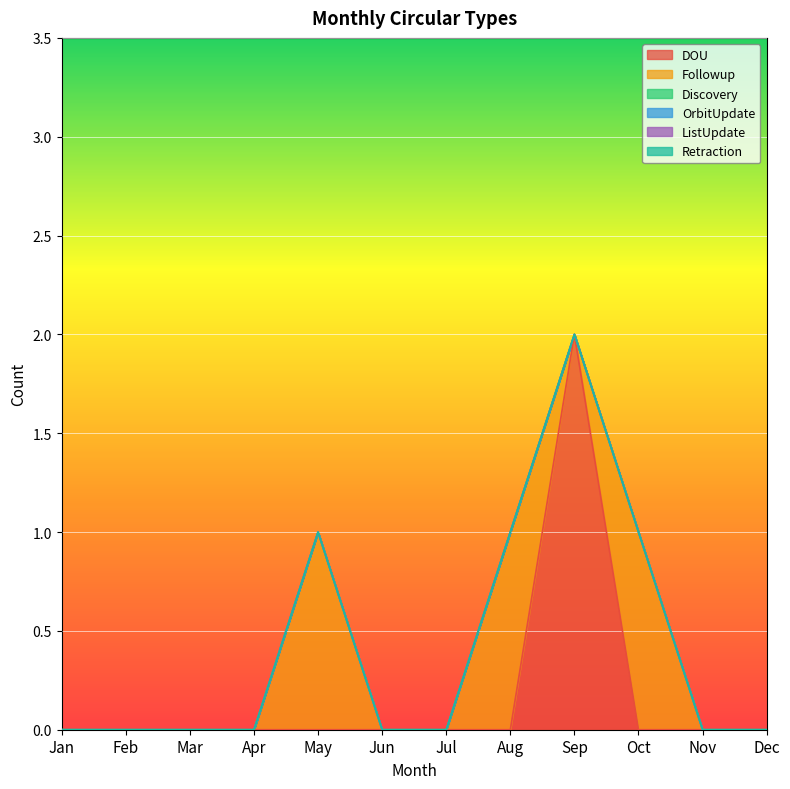

Reading right to left, list all the values displayed in this chart.

DOU: 0	0	0	2	0	0	0	0	0	0	0	0
Followup: 0	0	1	0	1	0	0	1	0	0	0	0
Discovery: 0	0	0	0	0	0	0	0	0	0	0	0
OrbitUpdate: 0	0	0	0	0	0	0	0	0	0	0	0
ListUpdate: 0	0	0	0	0	0	0	0	0	0	0	0
Retraction: 0	0	0	0	0	0	0	0	0	0	0	0